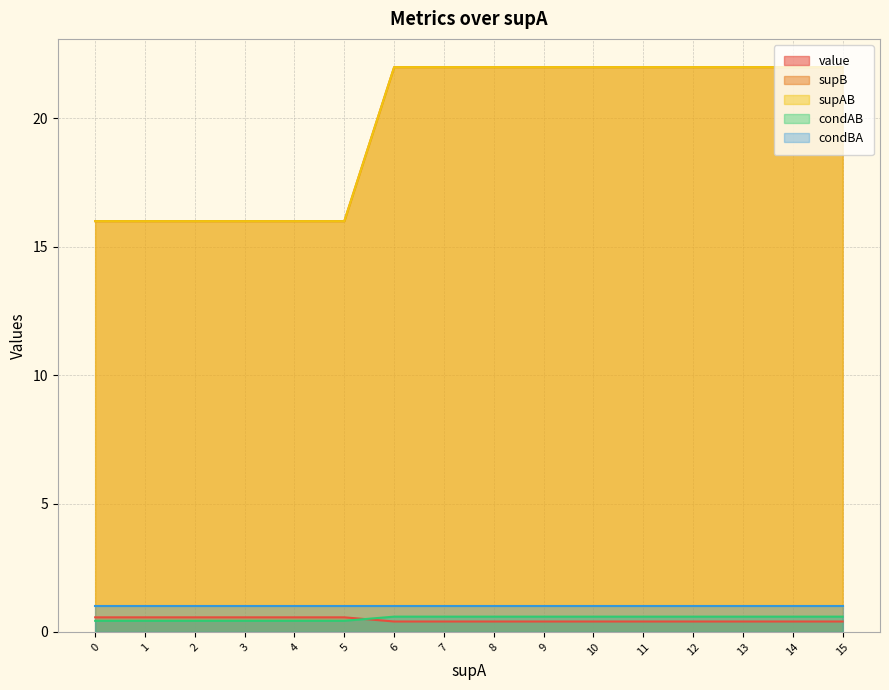

What is the lowest value of the value series?

0.4